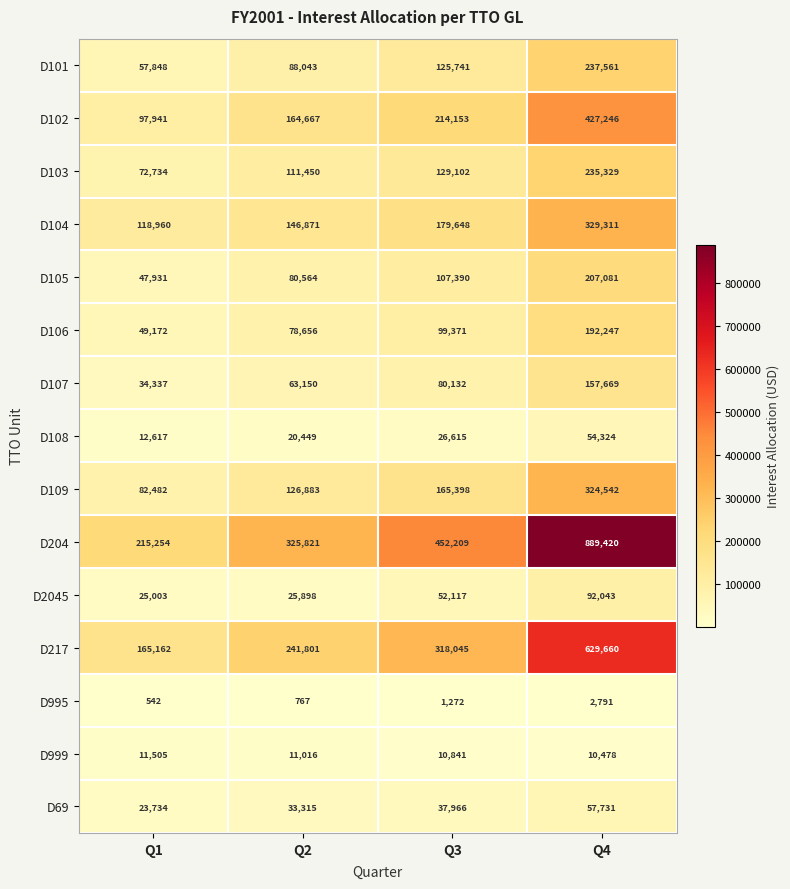

What is the difference between the maximum and minimum values in the D107 series?

123332